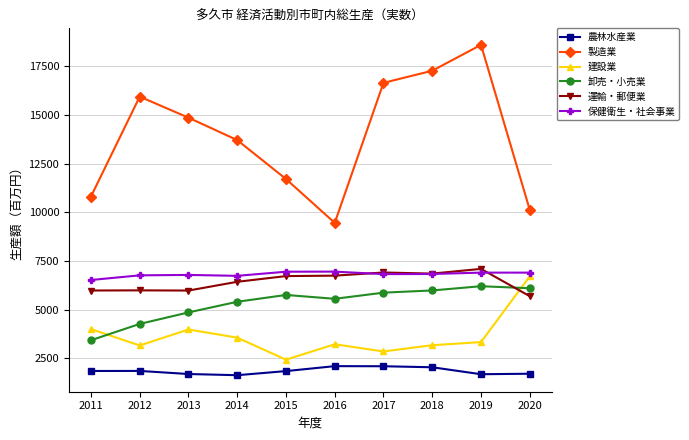

Which series has the largest total across all categories?

製造業